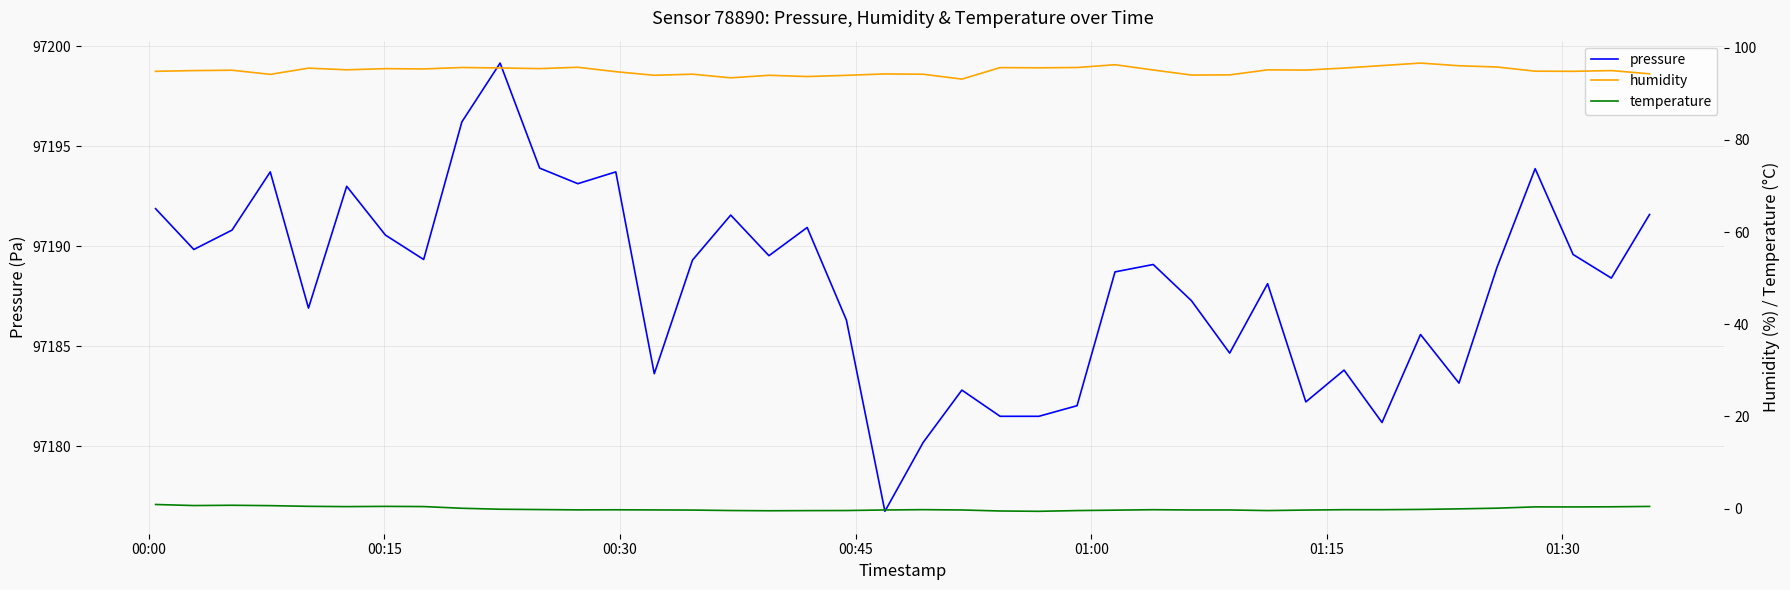

Which series has the largest total across all categories?

pressure